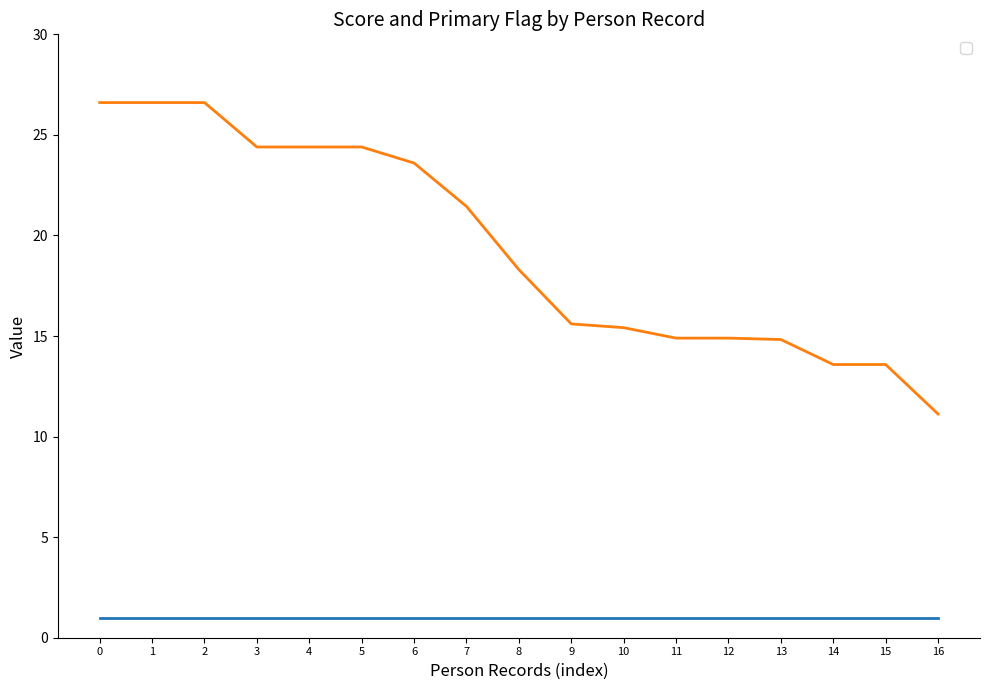

What is the greatest value displayed?

26.6